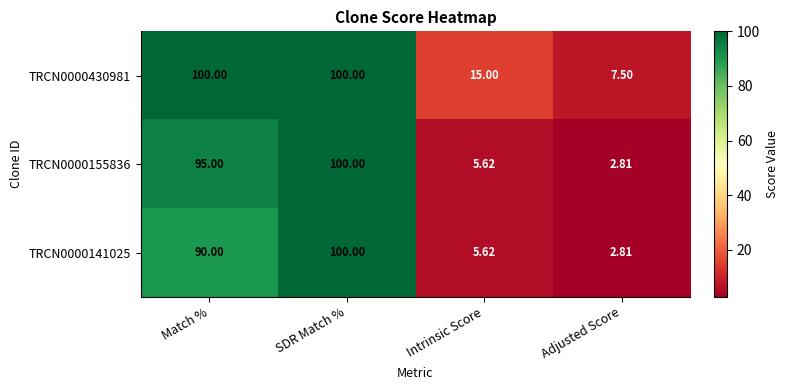

How many distinct data groups are displayed?

3